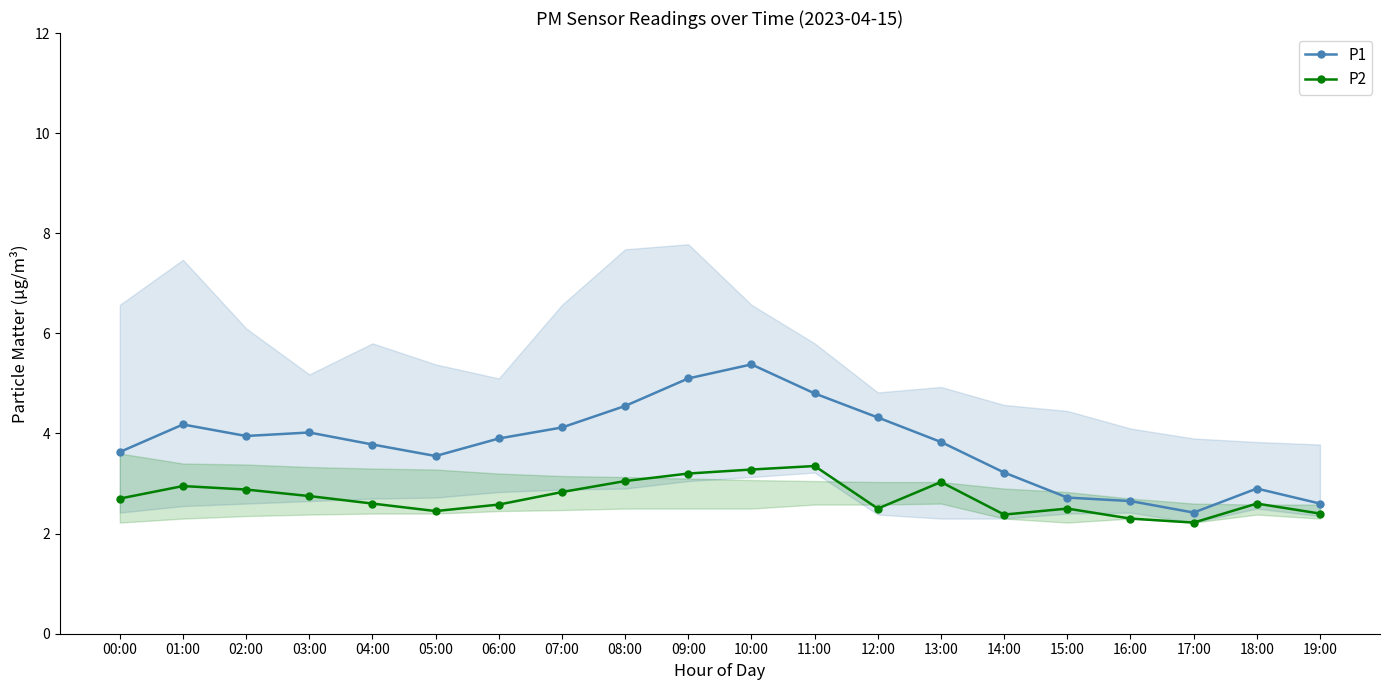

Which series has the widest spread of values?

P1